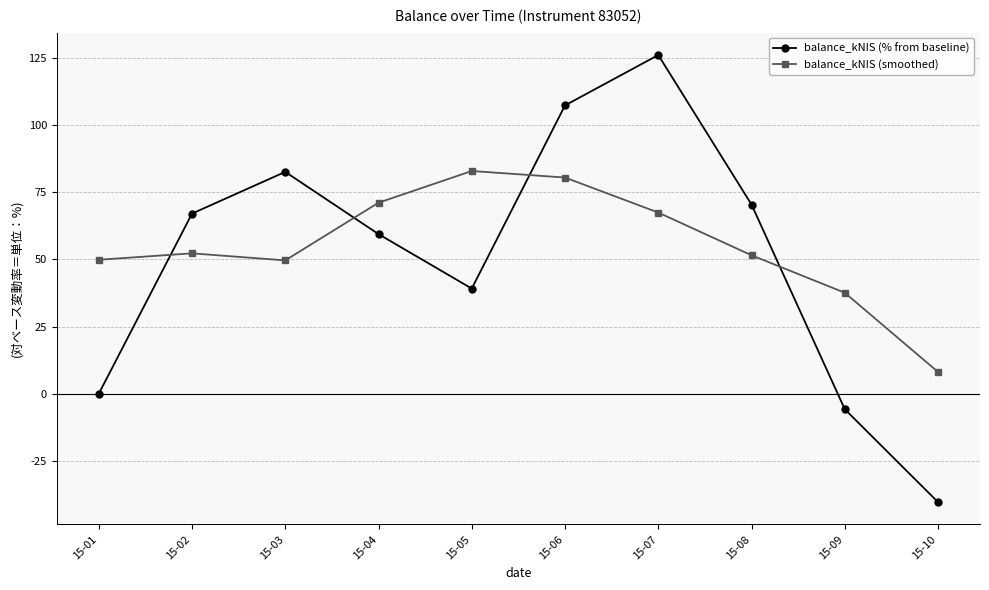

Rank the series by their maximum value, from lowest to highest.

balance_kNIS (smoothed), balance_kNIS (% from baseline)